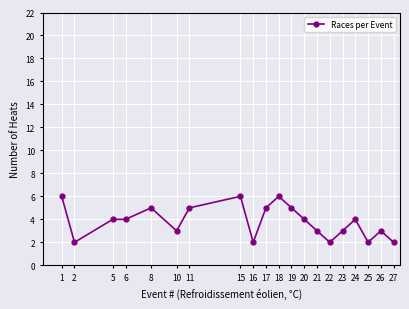

How many lines are shown in the chart?

1